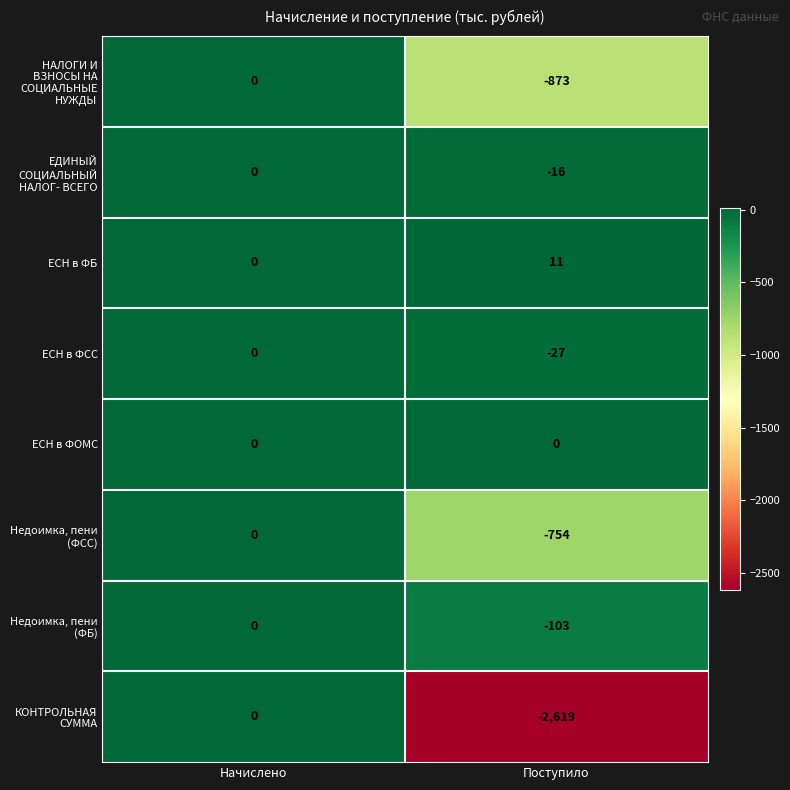

At which category does the chart reach its minimum across all series?

Поступило